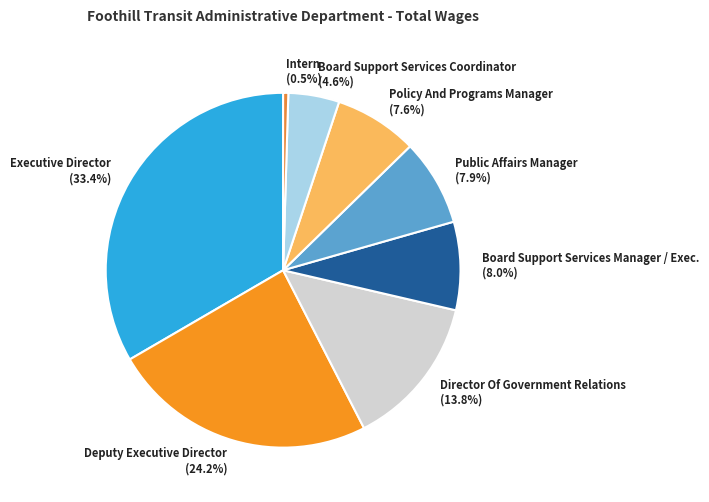

Is there any slice that represents more than half of the pie?

No